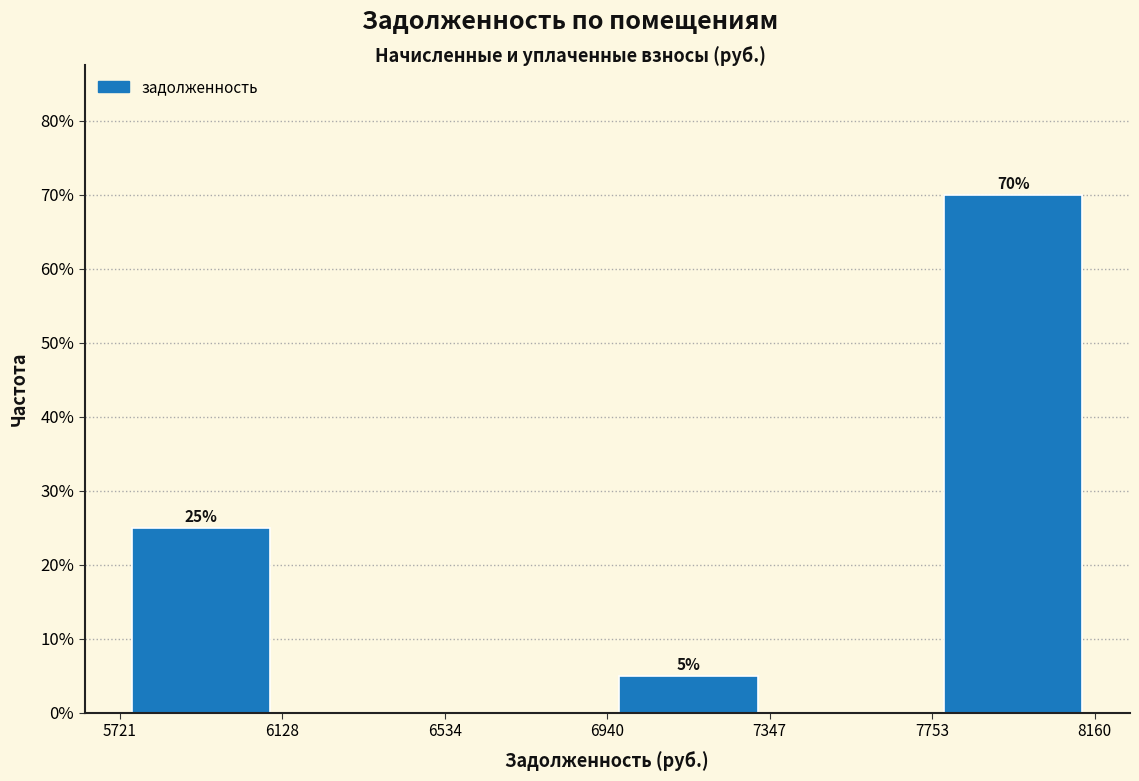

Which range on the x-axis has the tallest bar?

7753 to 8160